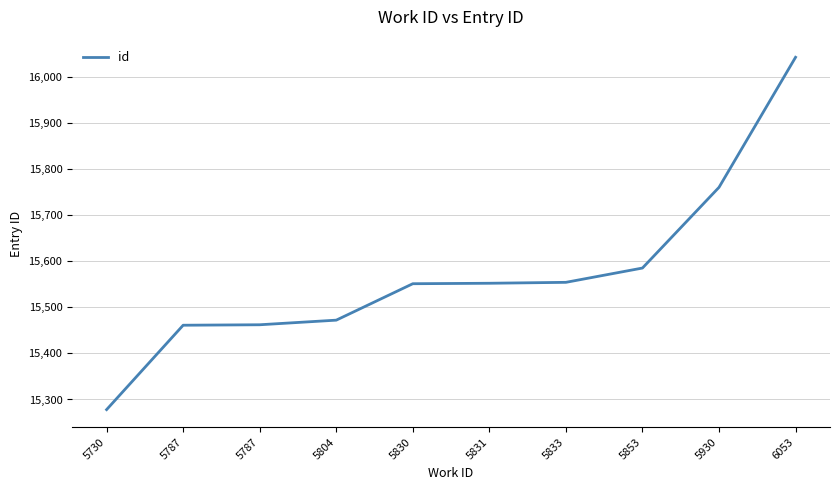

List the labels in order of value, largest first.

6053, 5930, 5853, 5833, 5831, 5830, 5804, 5787, 5787, 5730